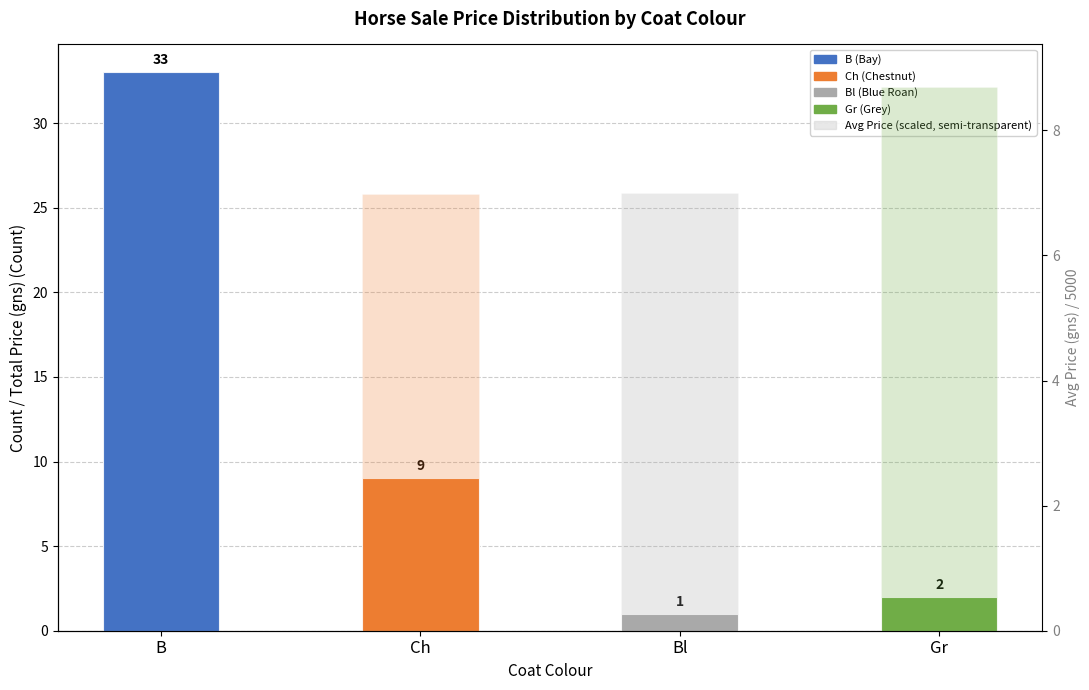

Which series has the largest total across all categories?

Count